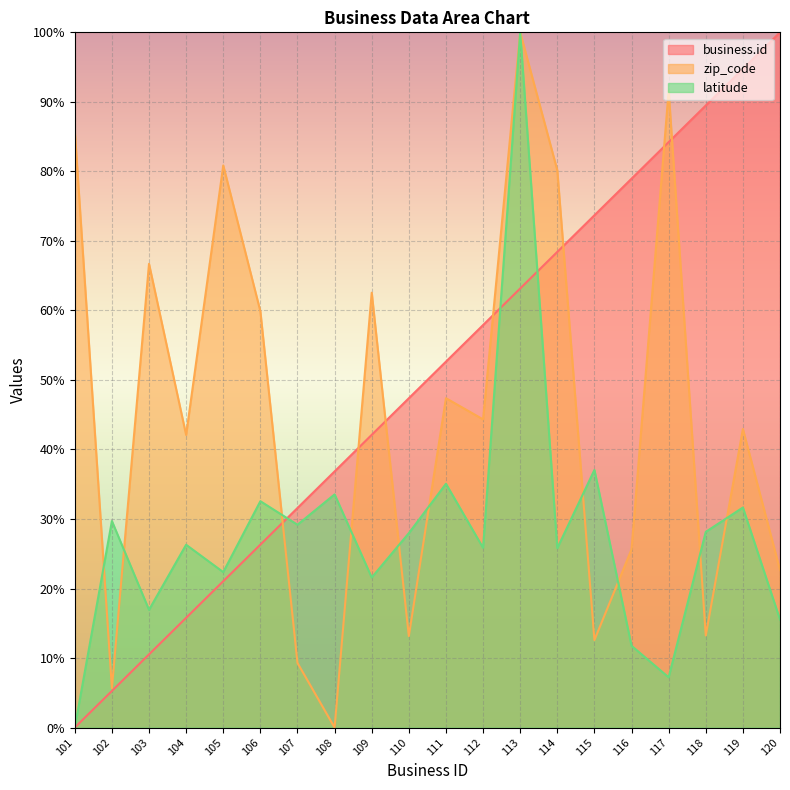

After their last crossing, which series has the higher values: zip_code or latitude?

zip_code